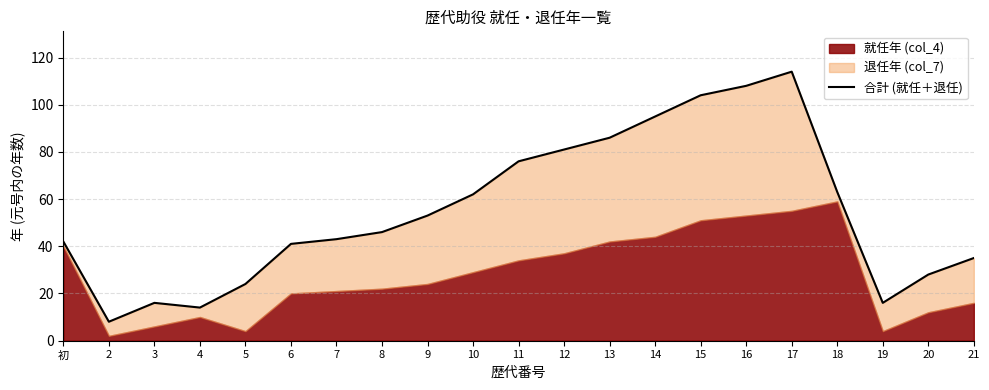

Count the number of categories in the chart.

21